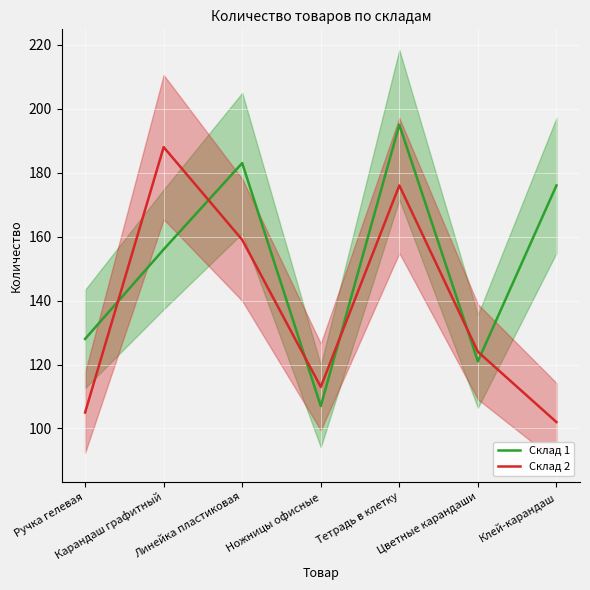

What is the value of the Склад 2 point at the 2nd from the left?

188